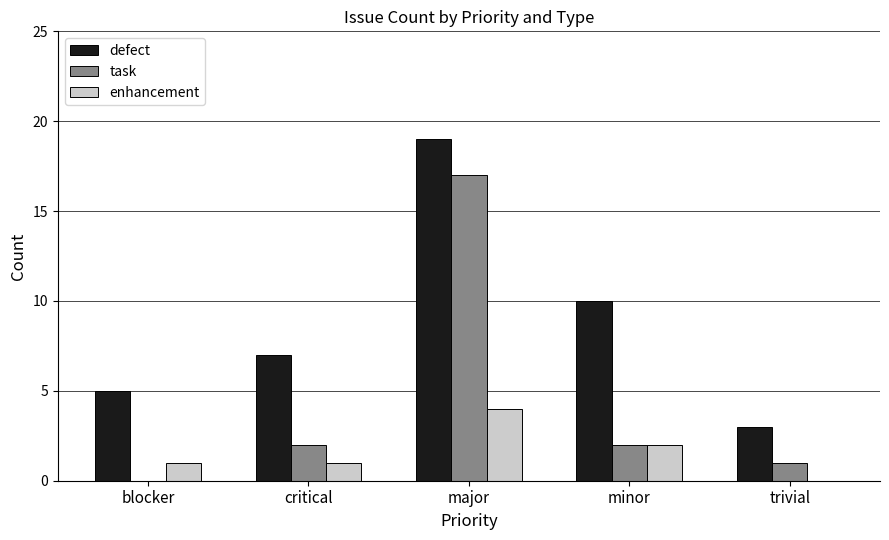

What is the highest value of the task series?

17